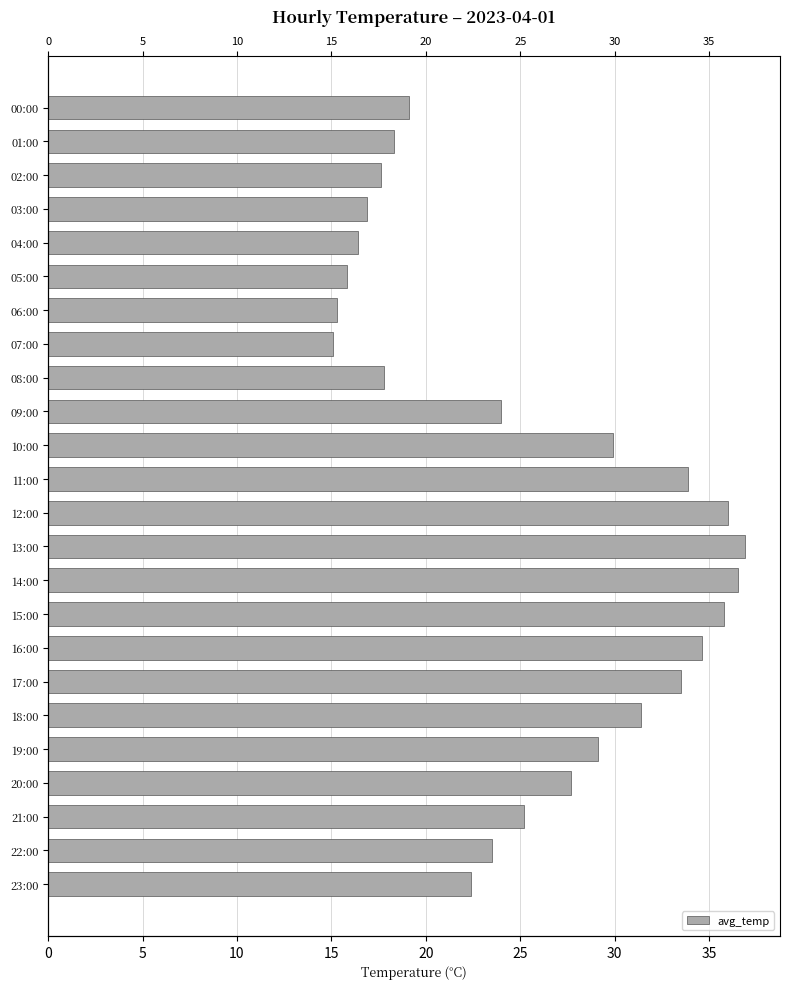

What is the sum of all values?

612.7